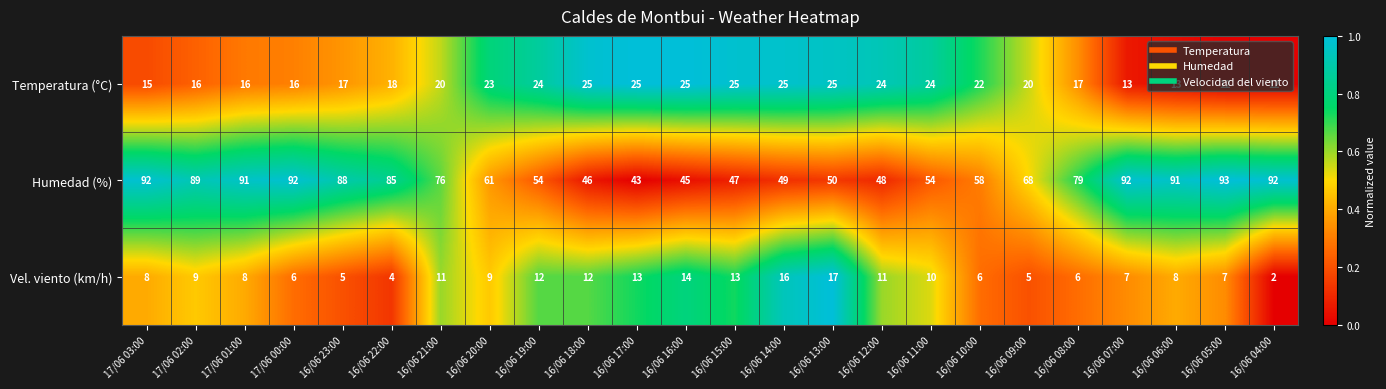

Read the Vel. viento (km/h) value at 16/06 19:00, to the nearest 5.

10